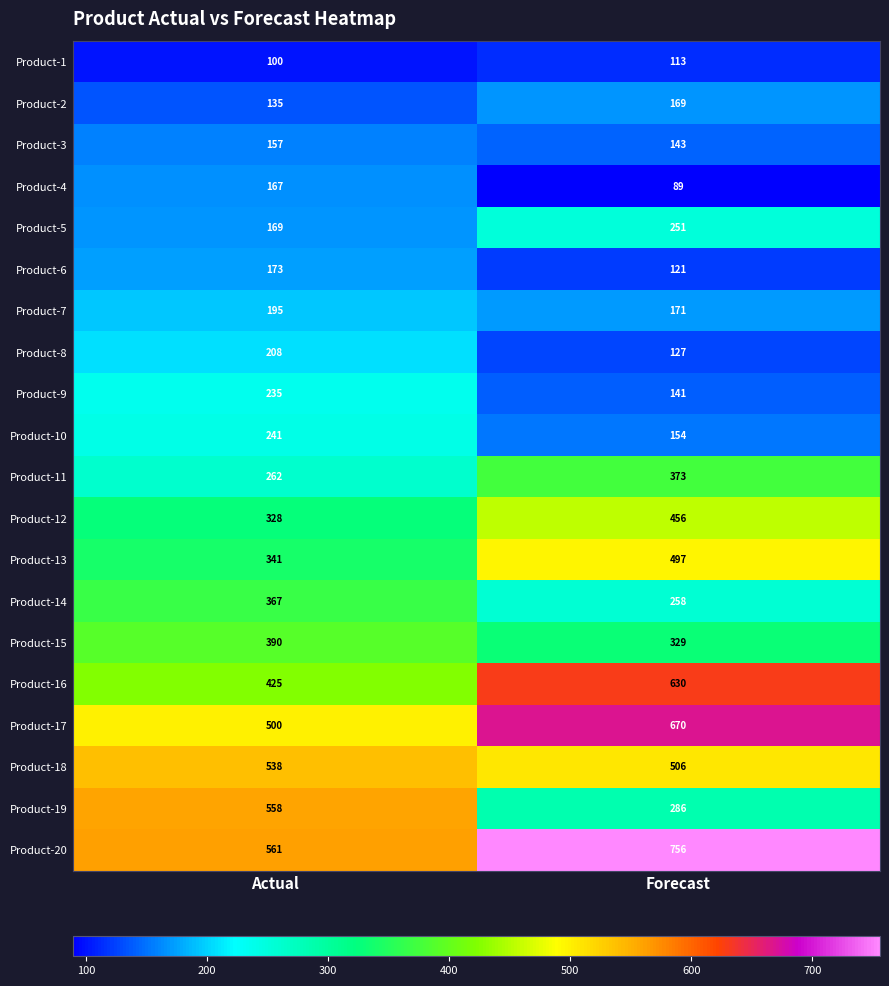

What is the difference between the Product-19 values at Actual and Forecast?

272